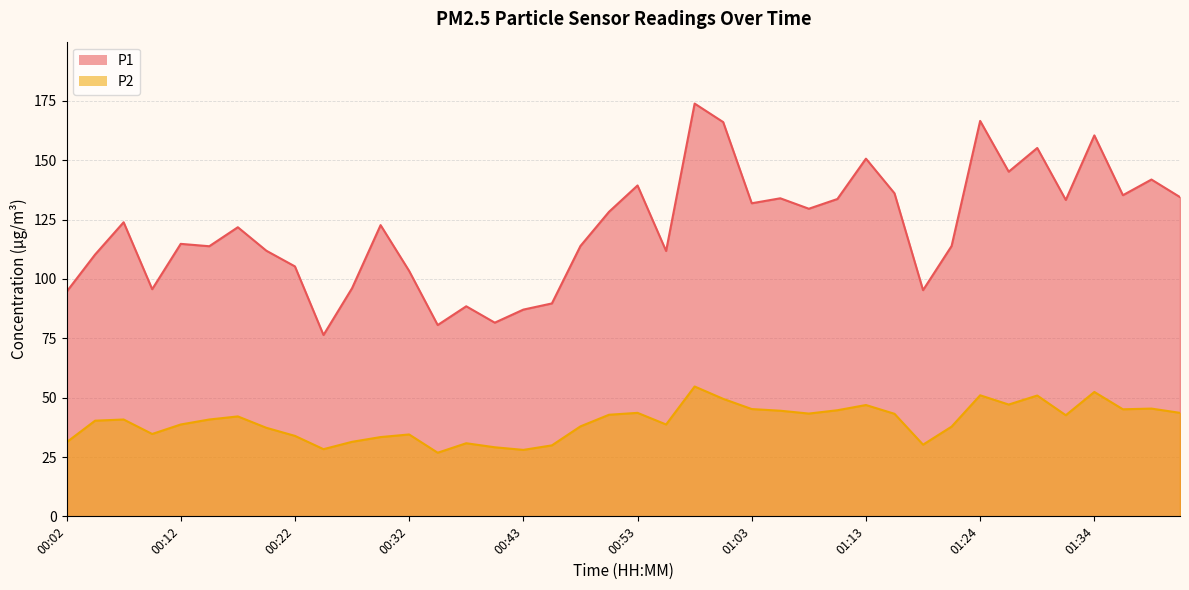

True or false: P1 has a value of 211.6 at 01:03.

False